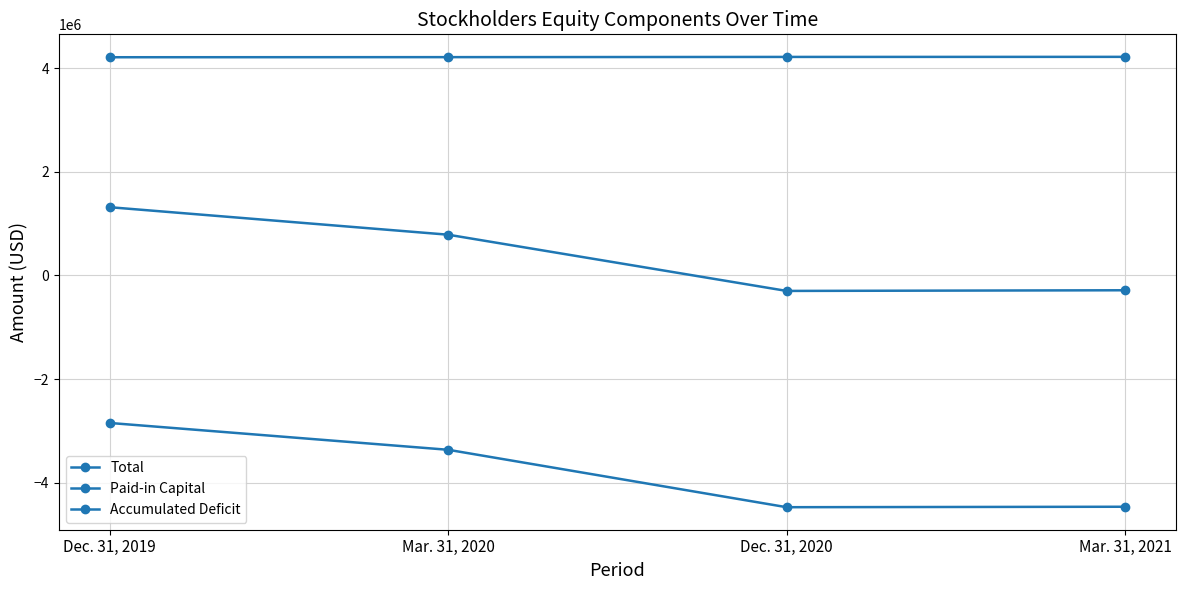

Rank the categories by Paid-in Capital value from lowest to highest.

Dec. 31, 2019, Mar. 31, 2020, Dec. 31, 2020, Mar. 31, 2021